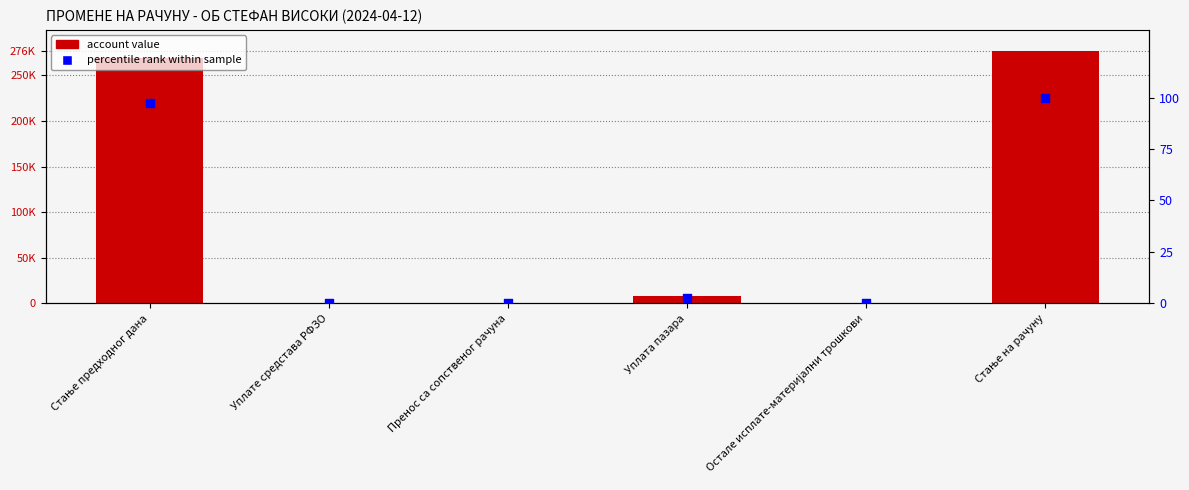

Which series contains the lowest Y value?

value